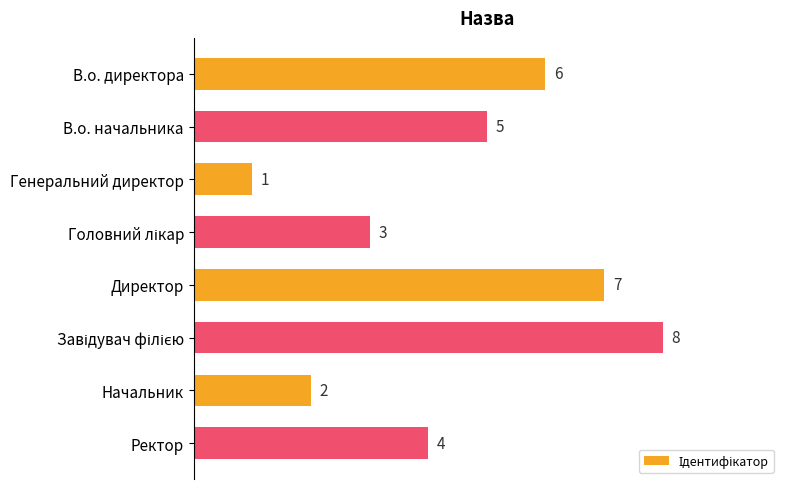

Reading top to bottom, list all the values displayed in this chart.

6	5	1	3	7	8	2	4